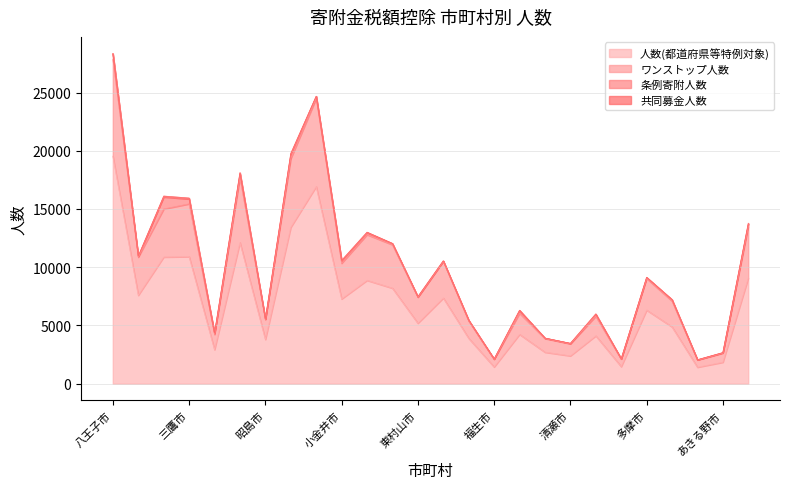

True or false: ワンストップ人数 has more than 2 points higher than both neighbors.

True